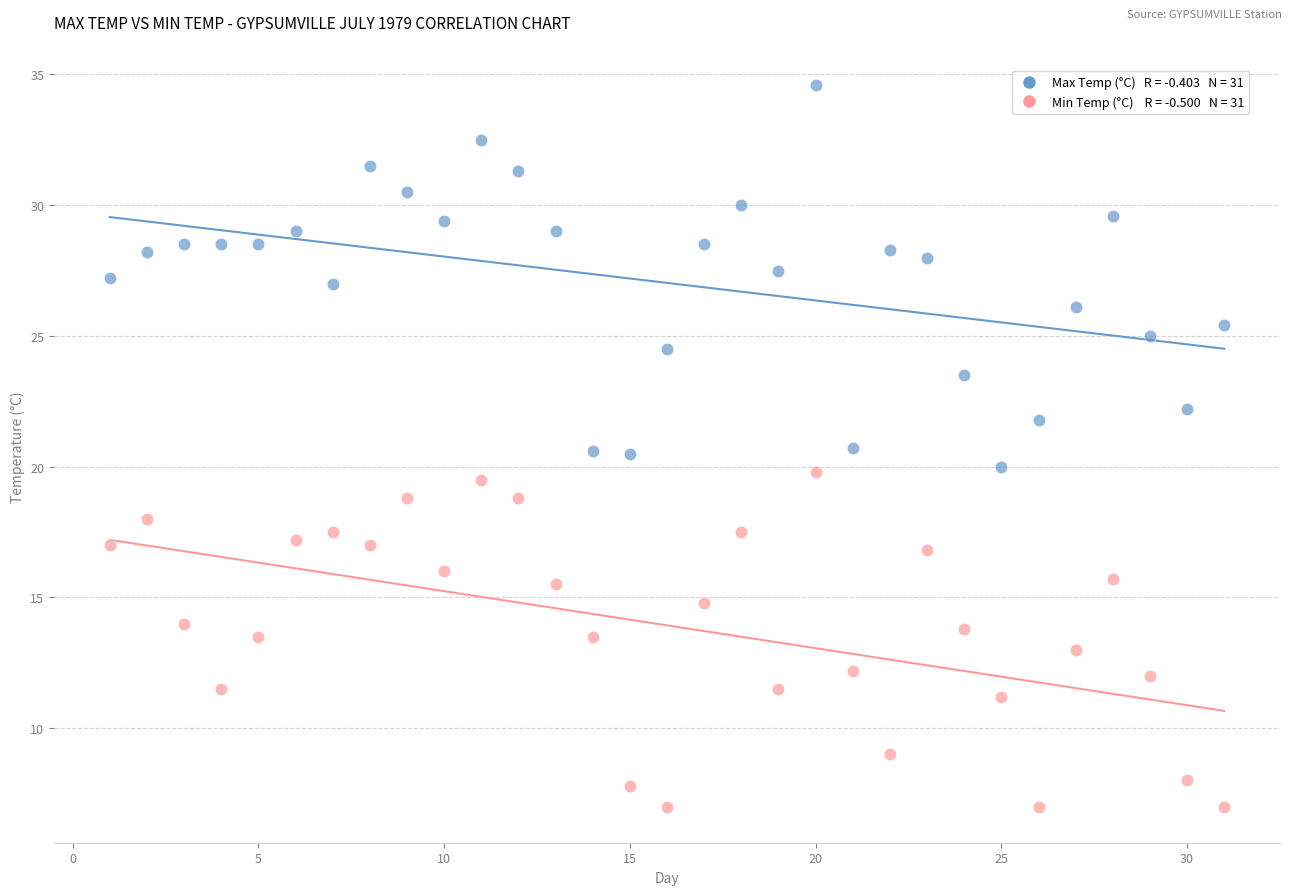

Across all data points, what is the range of Y values (max minus min)?

27.6